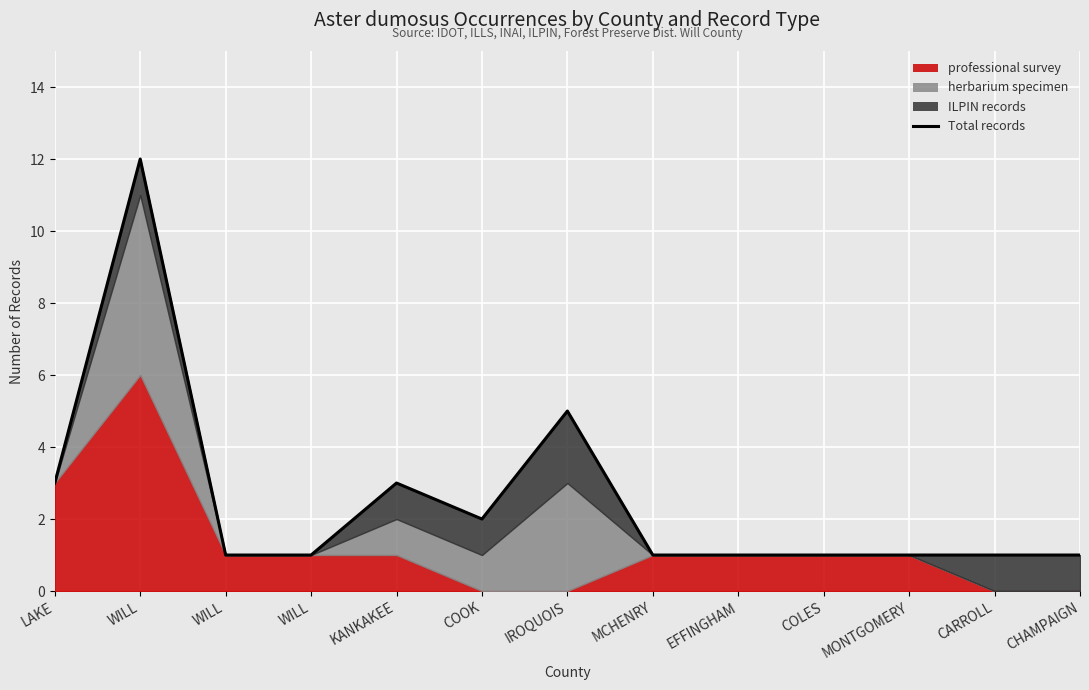

What is the maximum value shown in the chart?

12